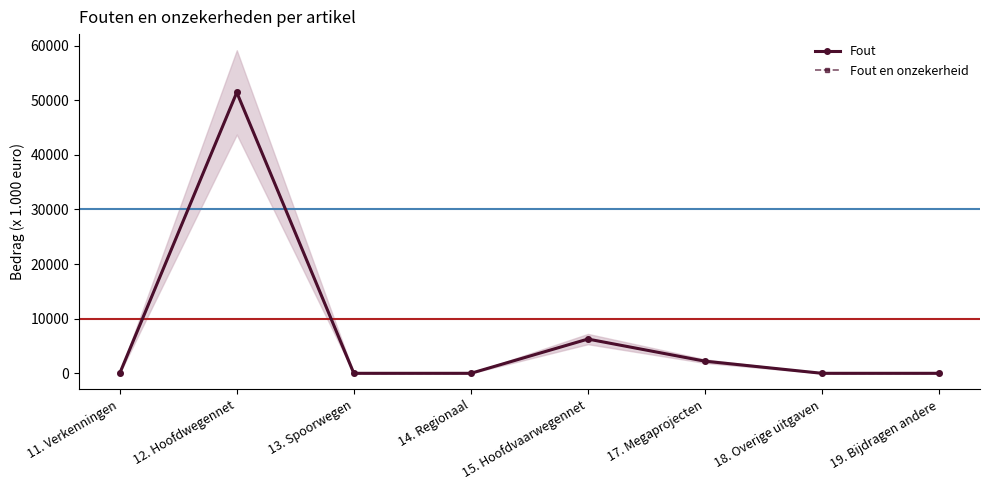

Where is the first local maximum for Fout en onzekerheid?

12. Hoofdwegennet